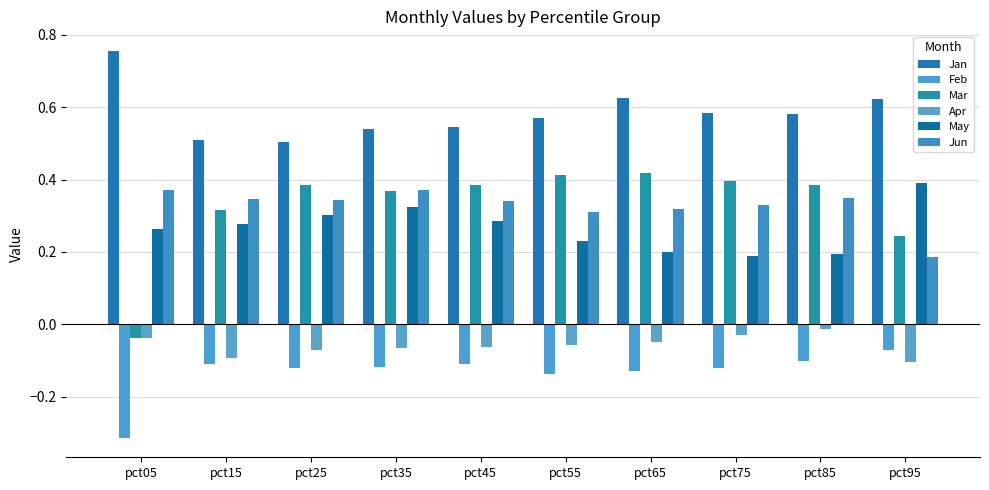

At which label does May reach its peak?

pct95